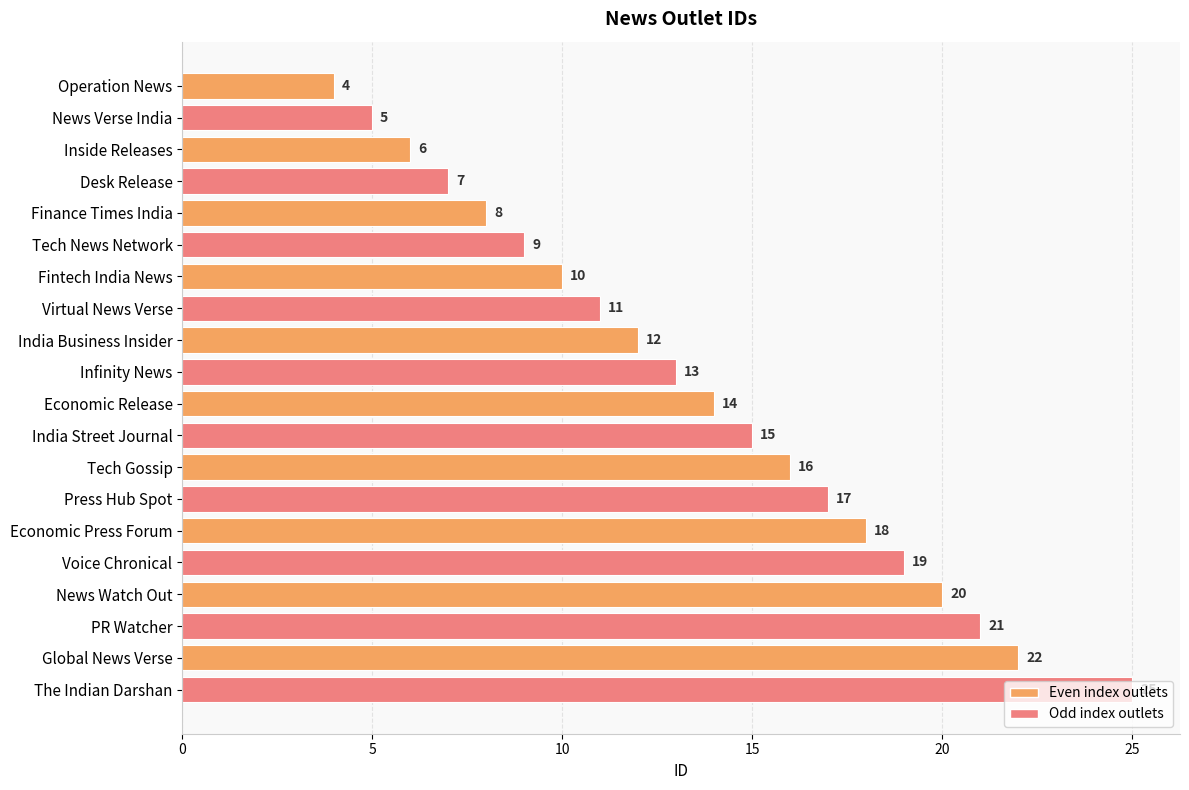

Rank the categories by value from highest to lowest.

The Indian Darshan, Global News Verse, PR Watcher, News Watch Out, Voice Chronical, Economic Press Forum, Press Hub Spot, Tech Gossip, India Street Journal, Economic Release, Infinity News, India Business Insider, Virtual News Verse, Fintech India News, Tech News Network, Finance Times India, Desk Release, Inside Releases, News Verse India, Operation News